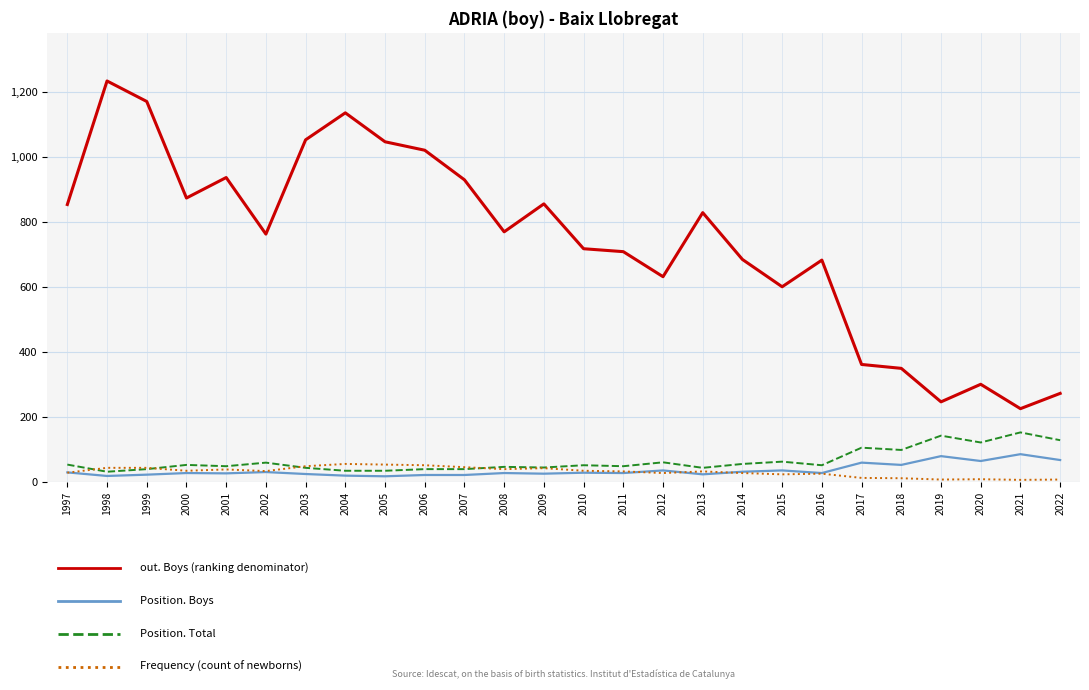

What is the maximum value shown in the chart?

1234